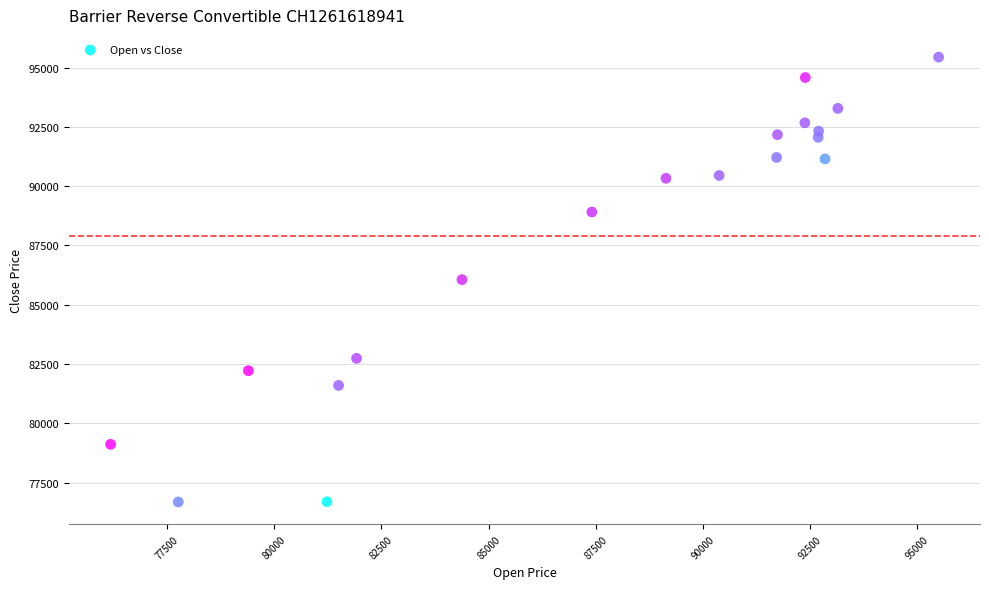

What is the range of X values (max minus min)?

19320